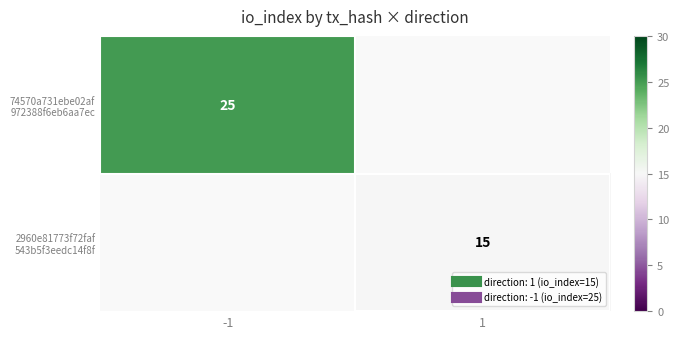

At which category does the chart reach its peak across all series?

-1